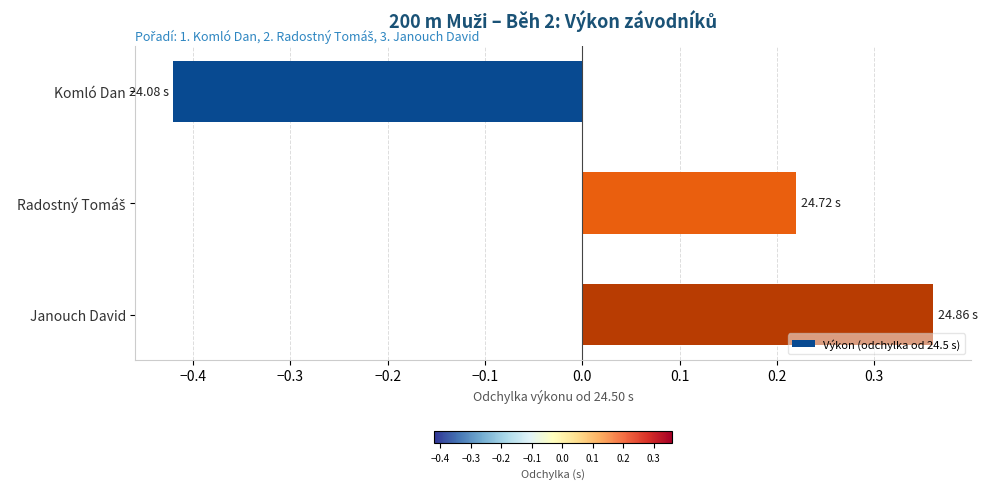

At which category does the chart reach its minimum across all series?

Komló Dan